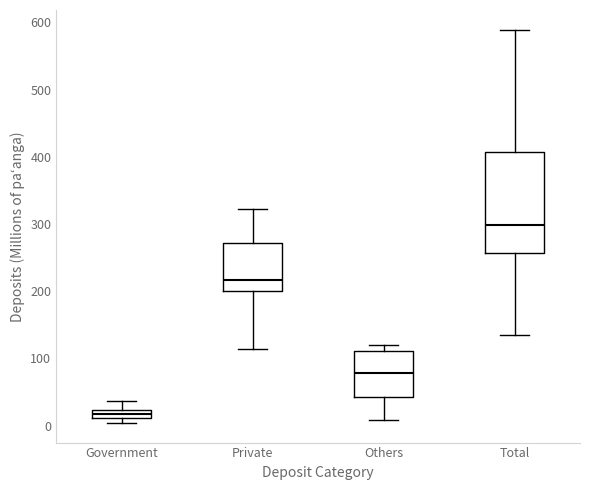

Where does the upper whisker of the box for Government end on the y-axis? The values are not printed on the chart, so give them approximately, as read against the axis.

40